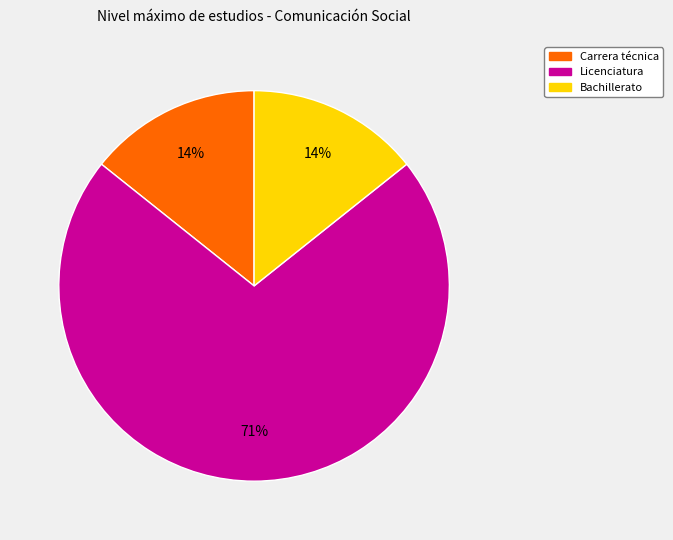

True or false: Bachillerato accounts for 28% of the total.

False